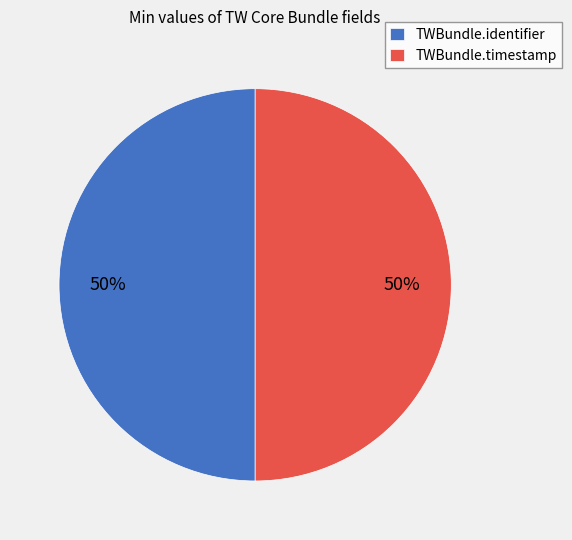

The TWBundle.timestamp slice represents 50% of the pie. True or false?

True